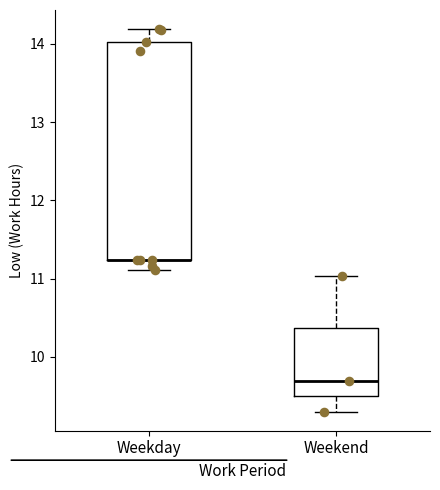

Which box is the tallest, from its lower edge to its upper edge?

Weekday